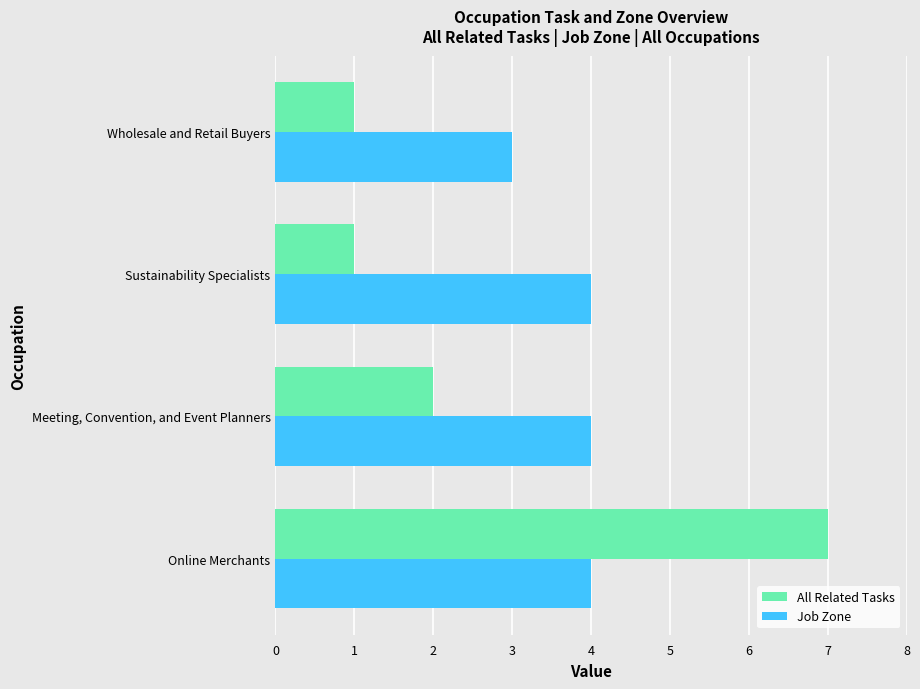

List the series in order of their peak value, lowest first.

Job Zone, All Related Tasks